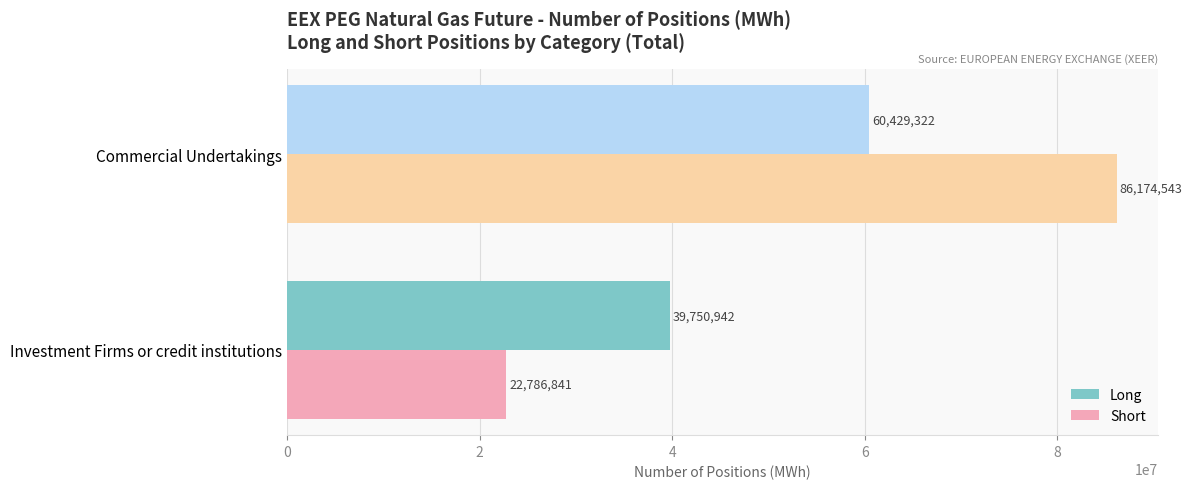

What is the maximum value for Short?

86174543